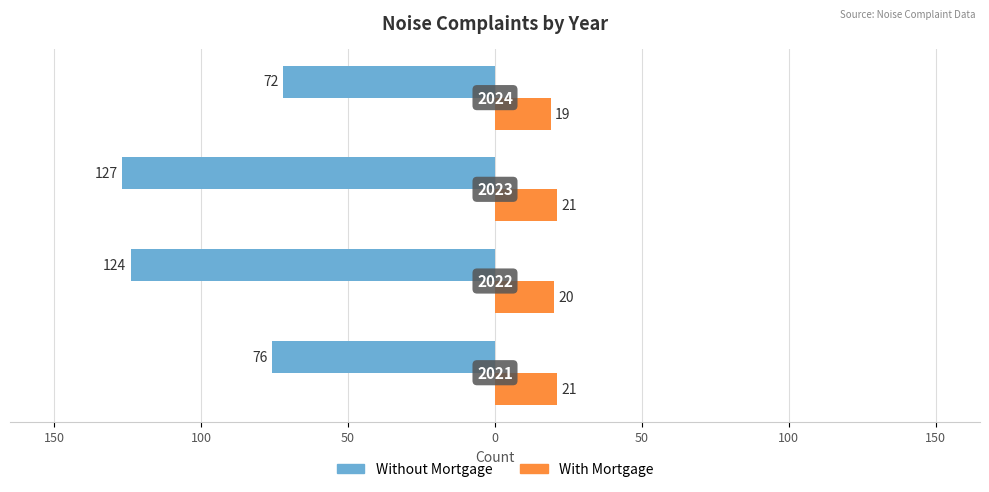

What are all the series names shown in the legend?

Without Mortgage, With Mortgage